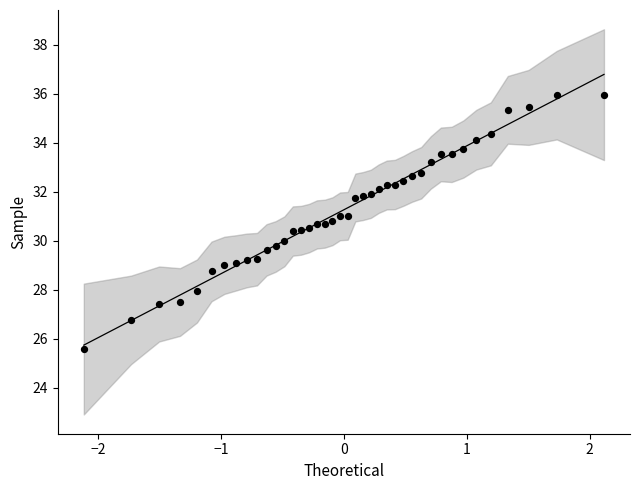

What is the range of Y values (max minus min)?

10.4